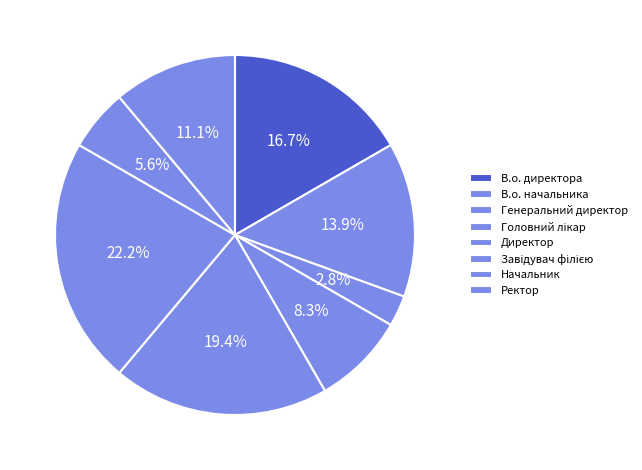

The Директор slice represents 19% of the pie. True or false?

True